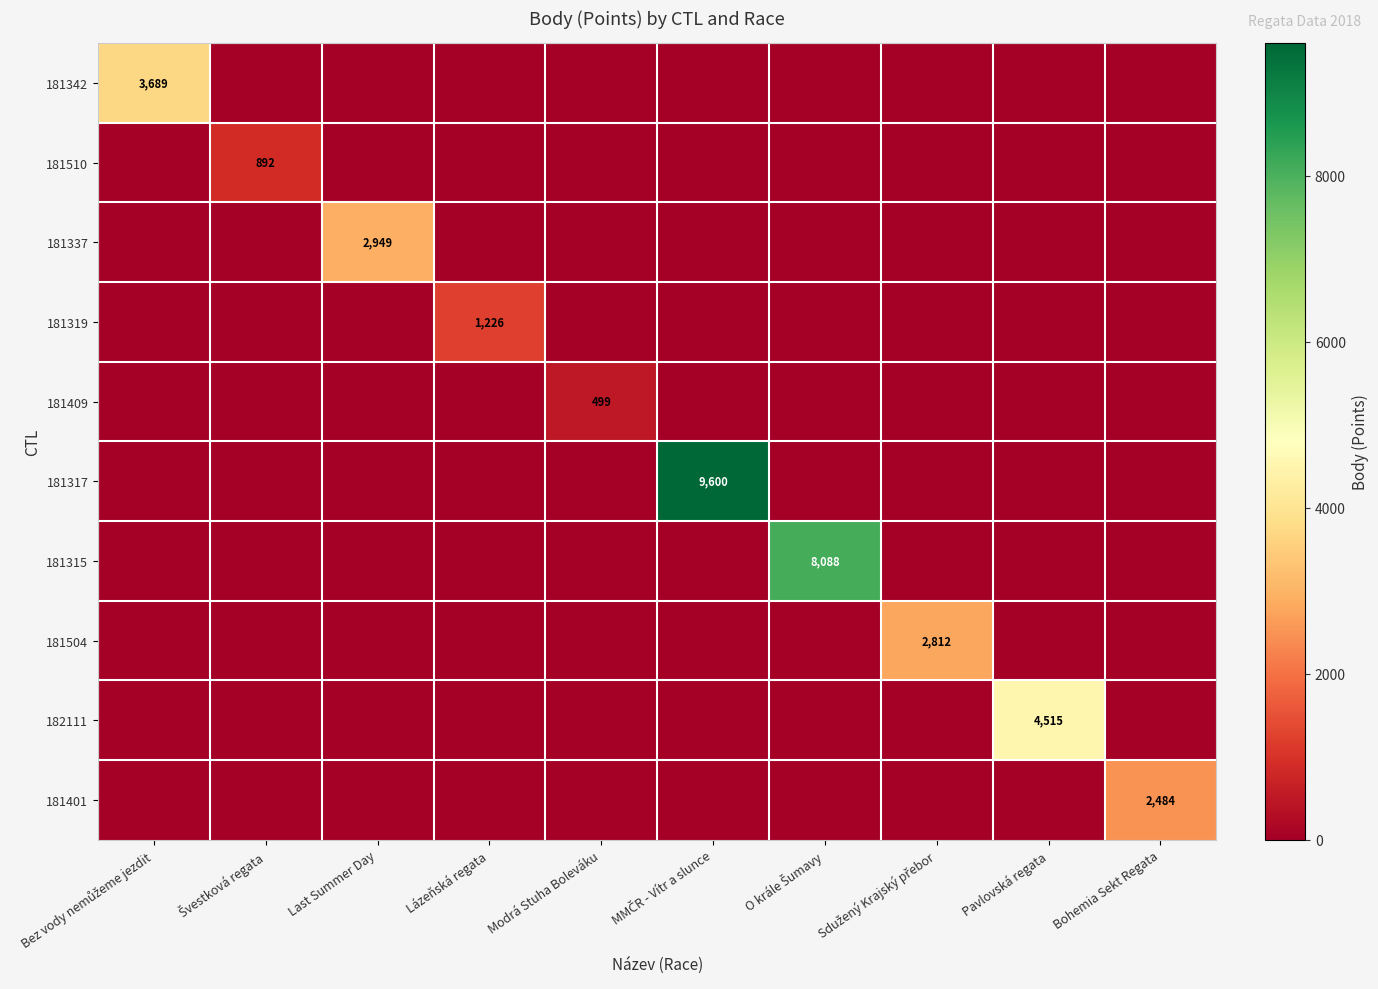

Where is 181342 nearest to the value 1844?

Švestková regata